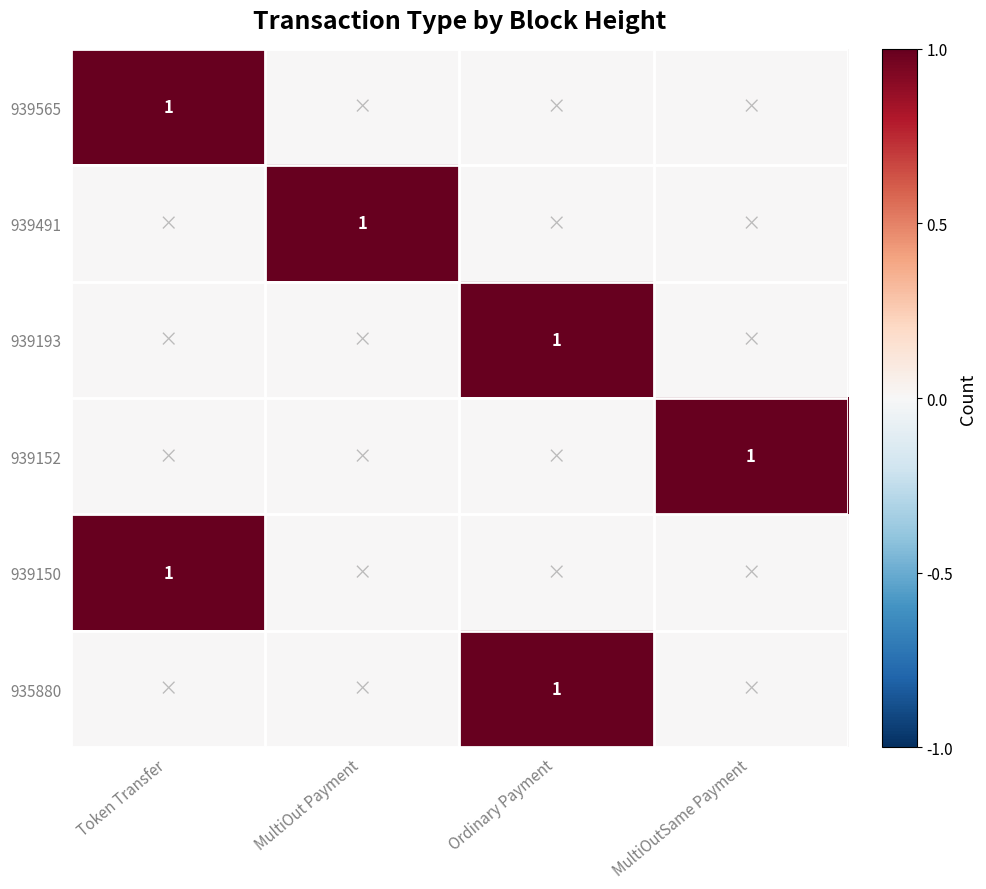

Is it true that 939565 equals 0 at Ordinary Payment?

False